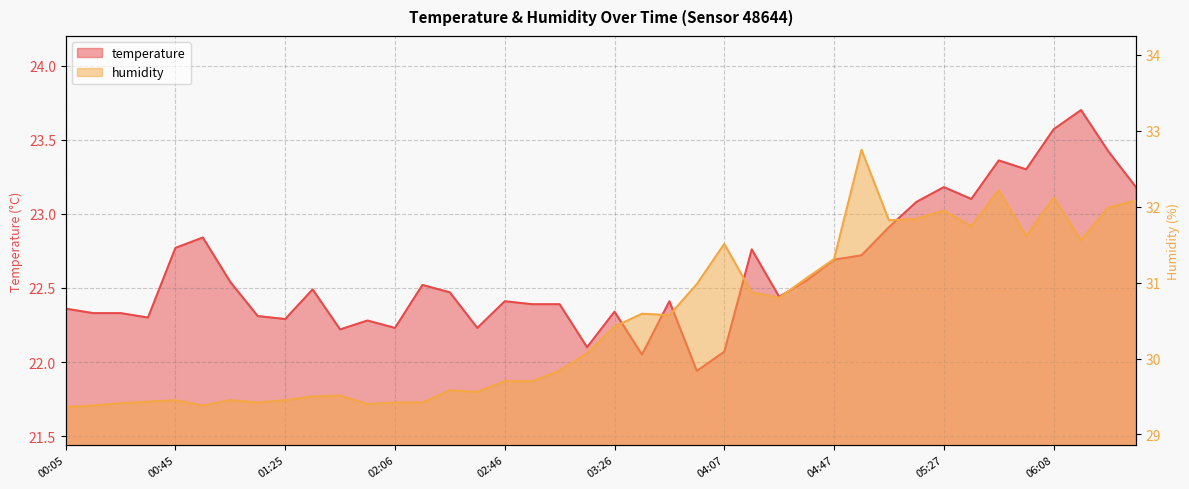

True or false: temperature has more than 2 interior local peaks.

True